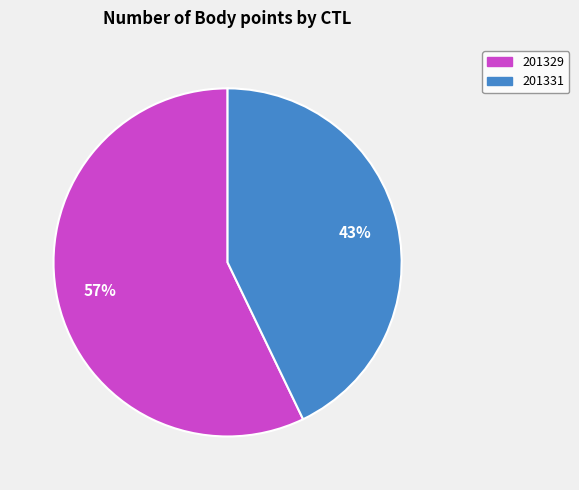

To the nearest percent, what percentage of the pie is 201329?

57%